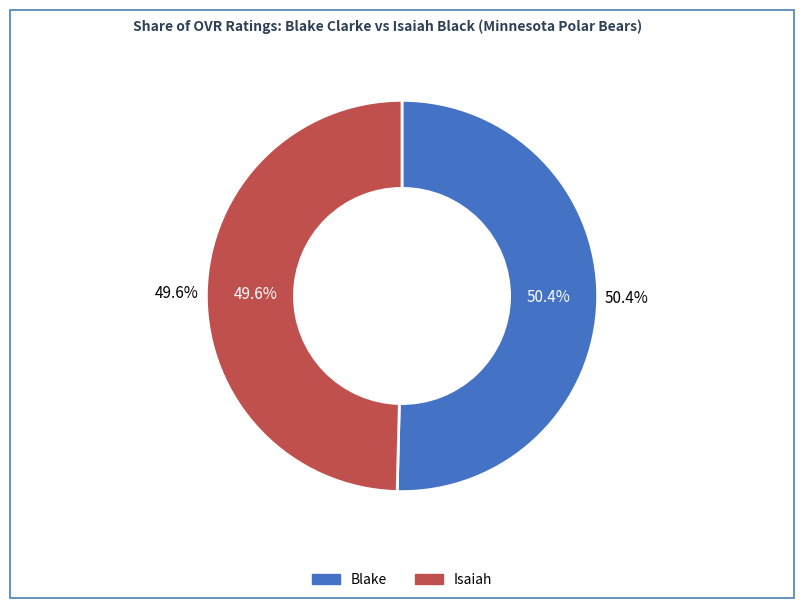

What is the largest slice in the pie chart?

Blake